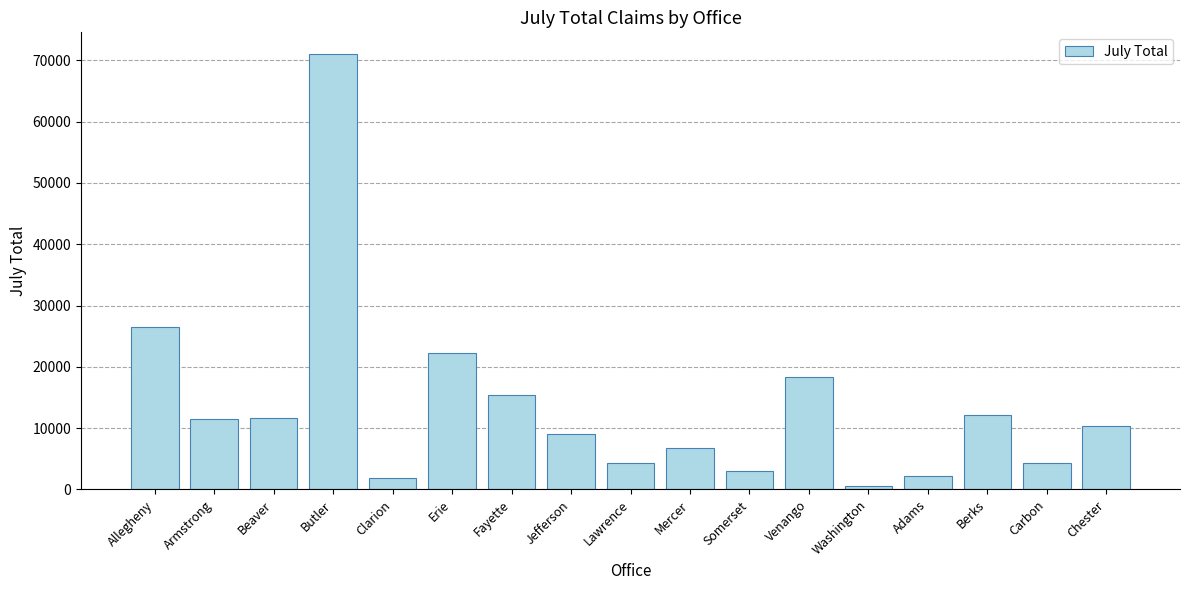

What value does the data have at Berks, to the nearest 10?

12220